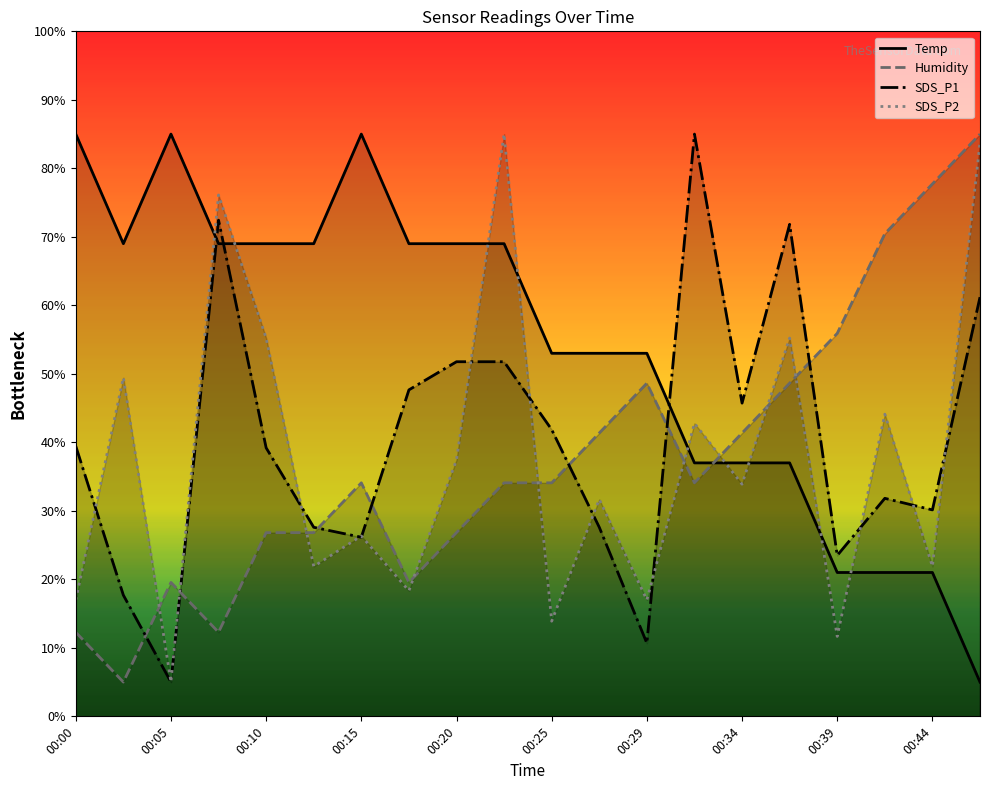

What is the difference between the maximum and minimum values in the SDS_P1 series?

80.0